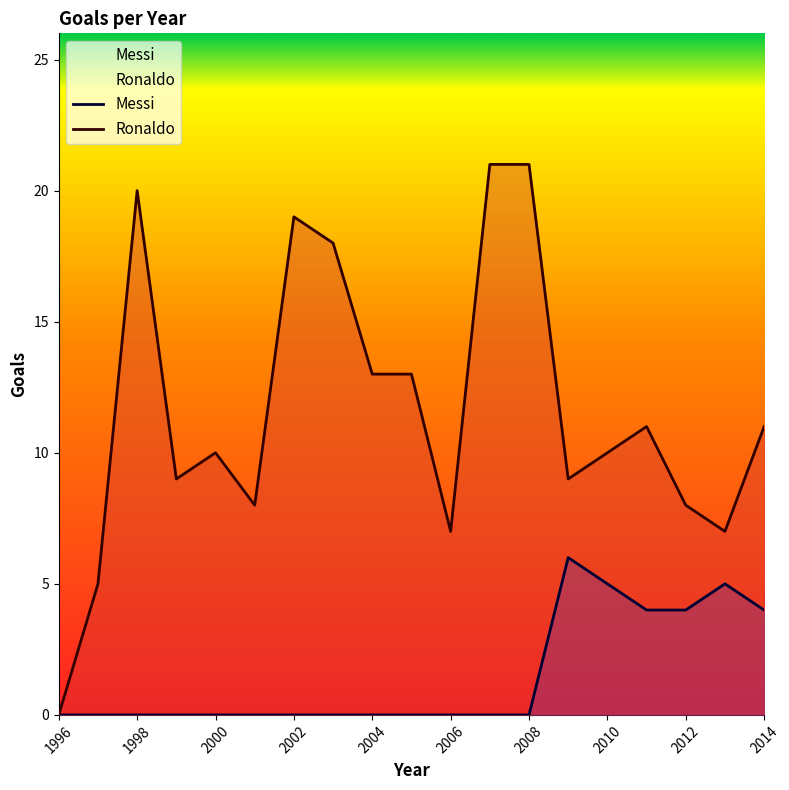

How many distinct data groups are displayed?

2